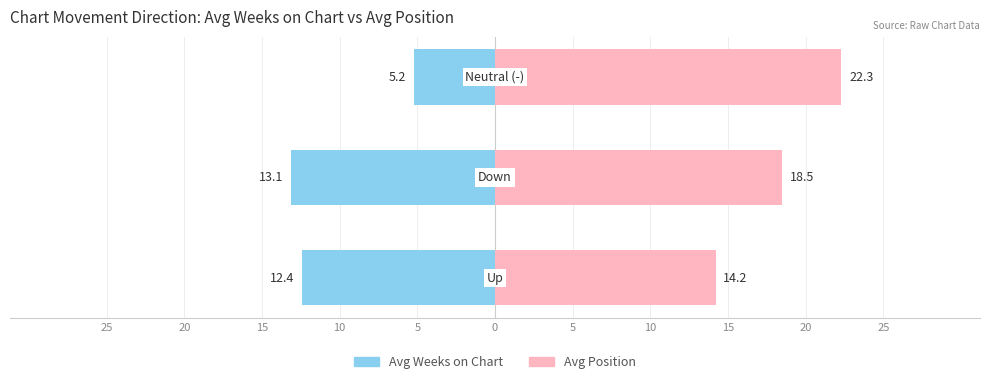

Which series has the largest total across all categories?

Avg Position